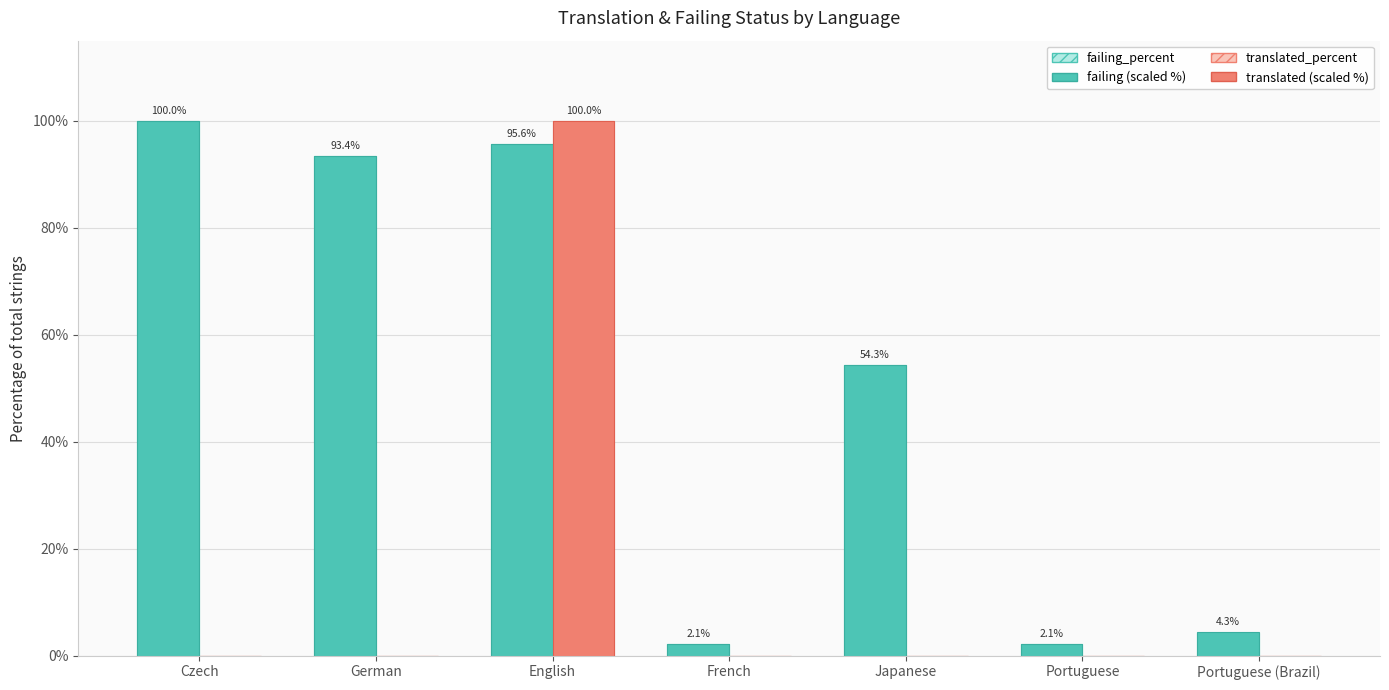

What is the maximum value shown in the chart?

100.0